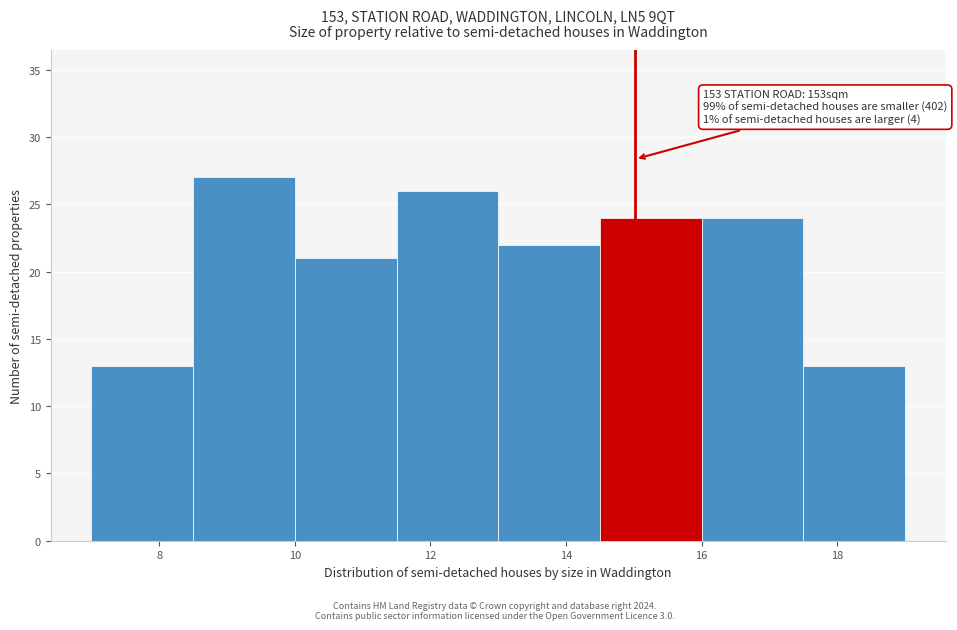

Over which range of the x-axis is the bar tallest?

8.5 to 10.0